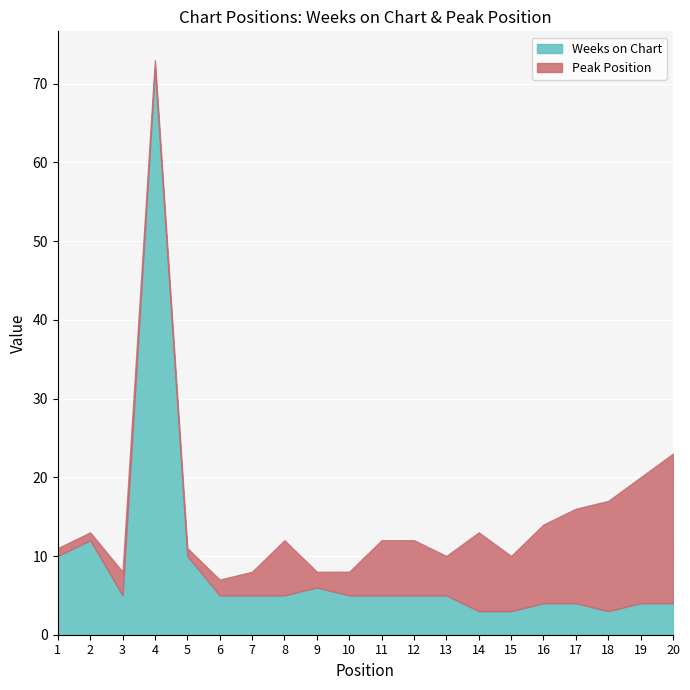

What is the maximum value shown in the chart?

72